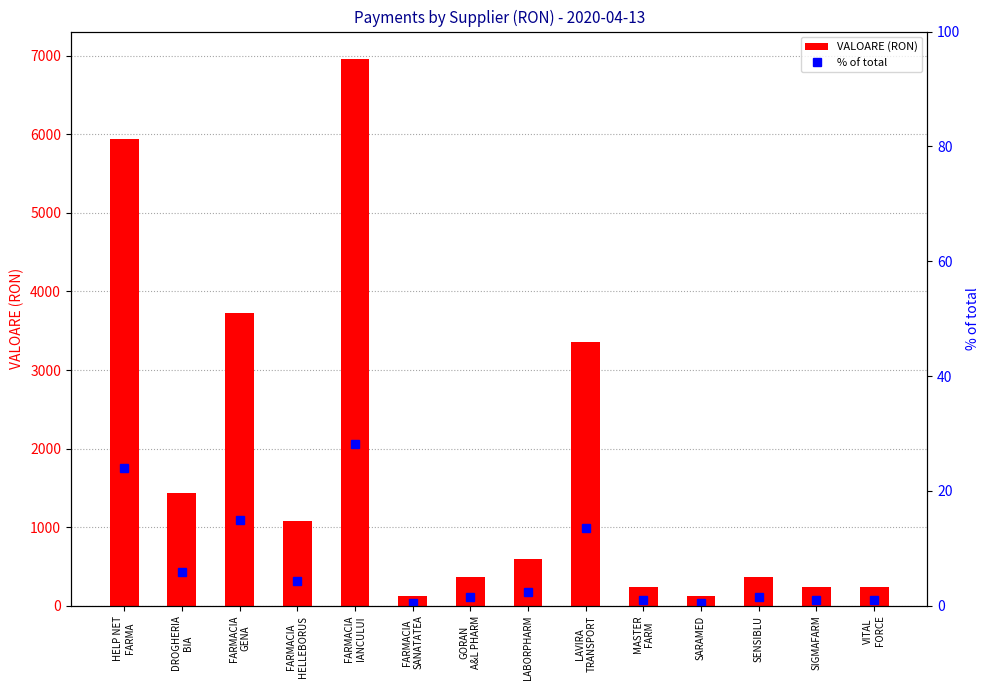

The % of total series shows 2.4 at LABORPHARM. True or false?

True